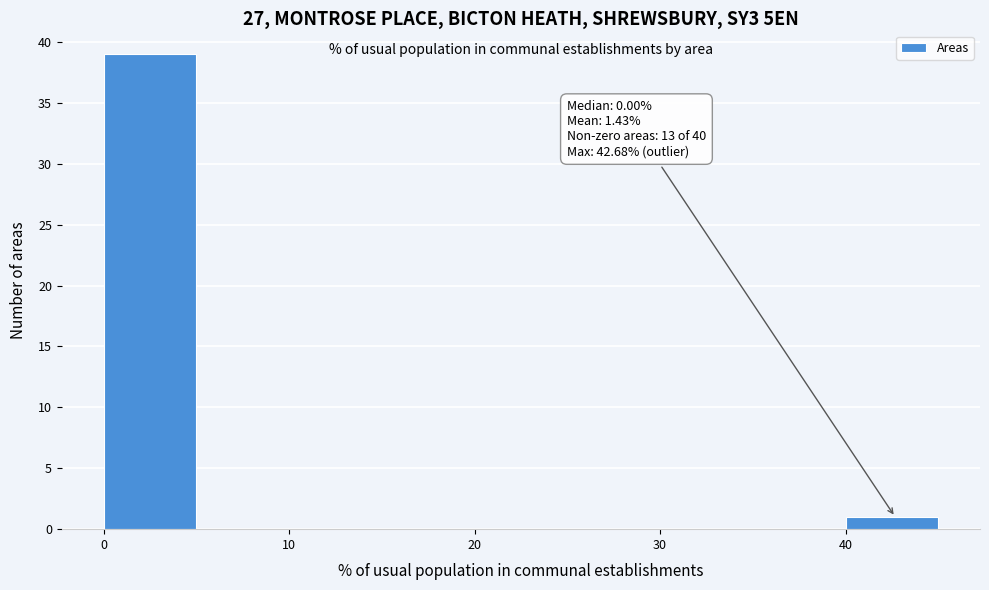

Over which range of the x-axis is the bar tallest?

0 to 5